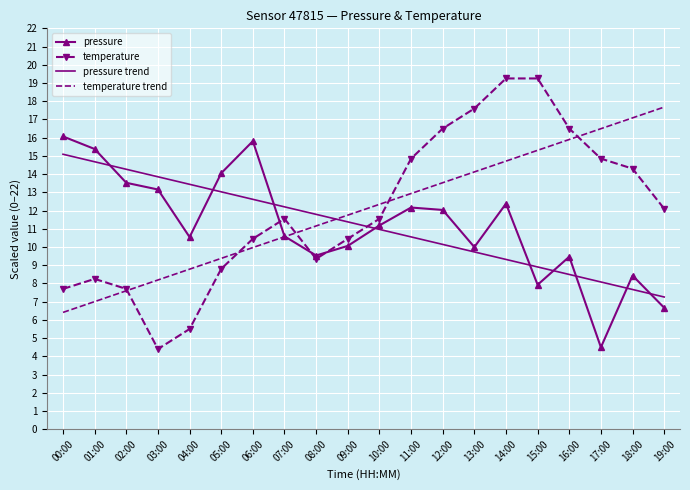

The temperature trend series shows 7.0 at 01:00. True or false?

True